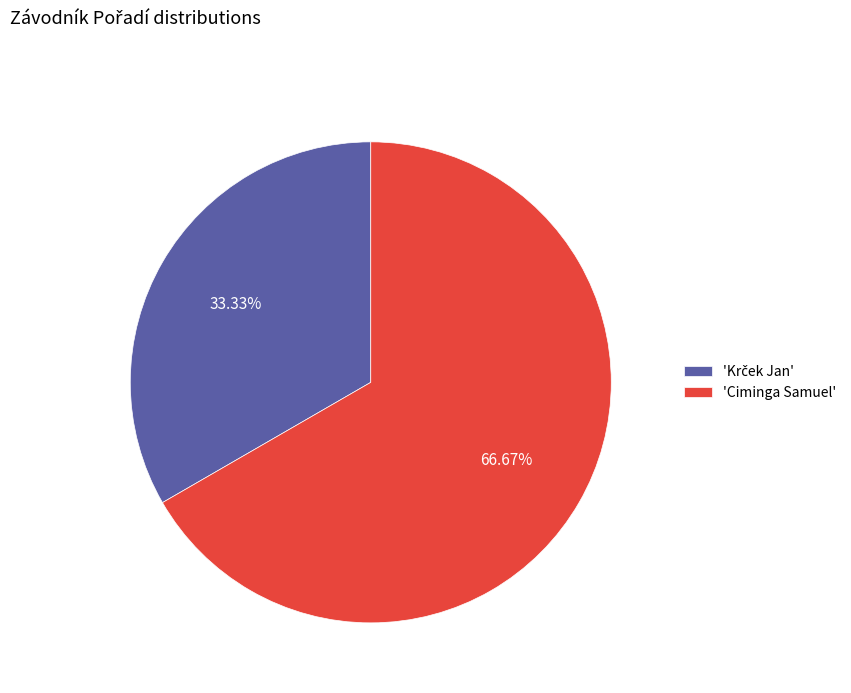

What is the largest slice in the pie chart?

'Ciminga Samuel'